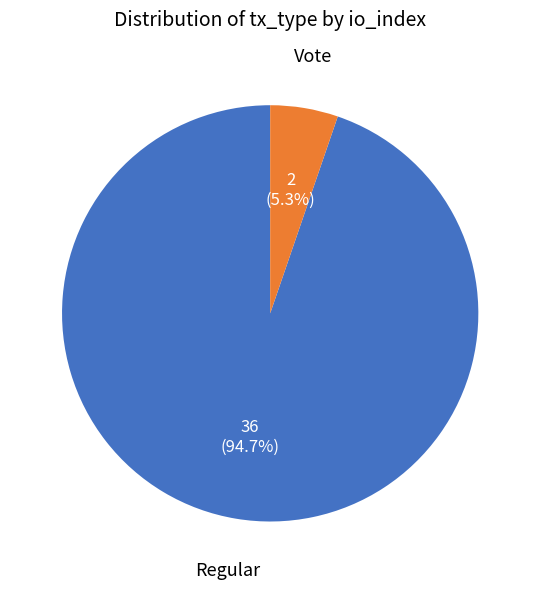

What is the total percentage of Vote and Regular?

100.0%